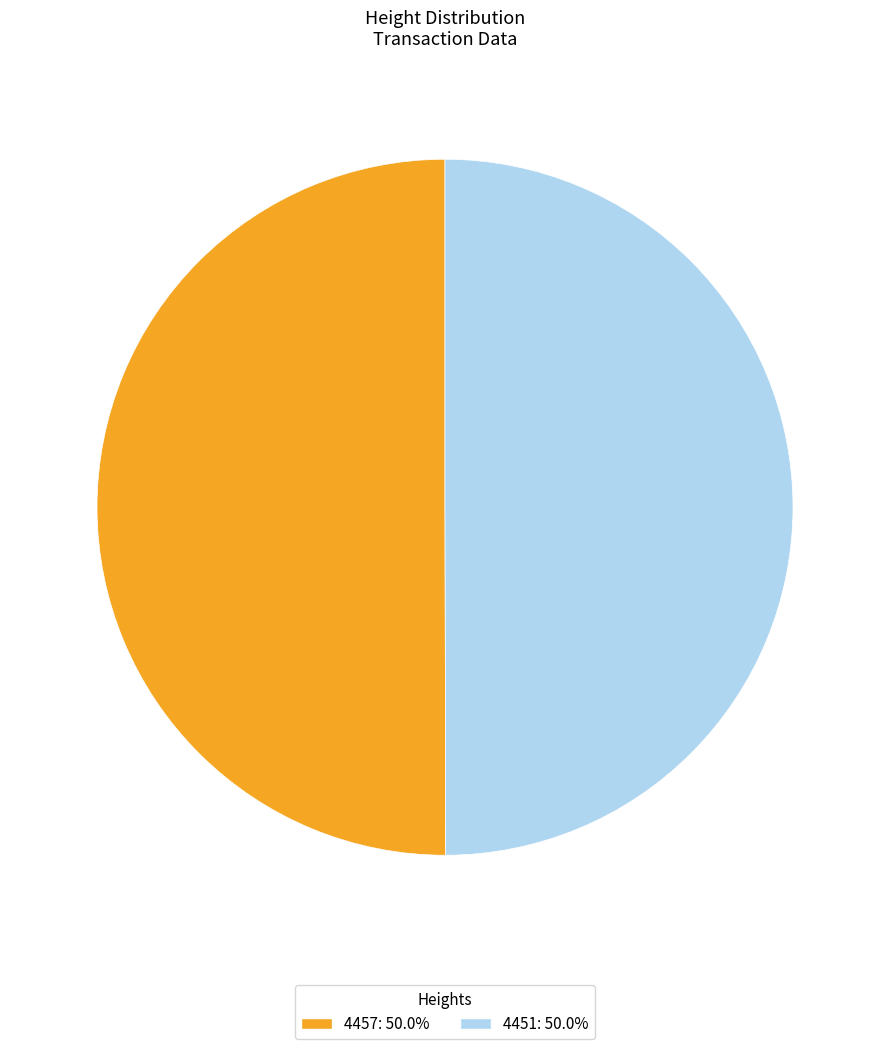

Combined, do 4457 and 4451 account for over 50%?

Yes